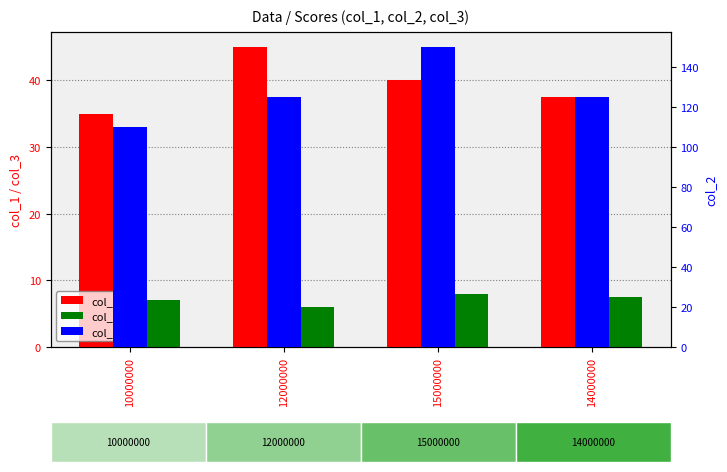

The col_2 series shows 125.0 at 12000000. True or false?

True